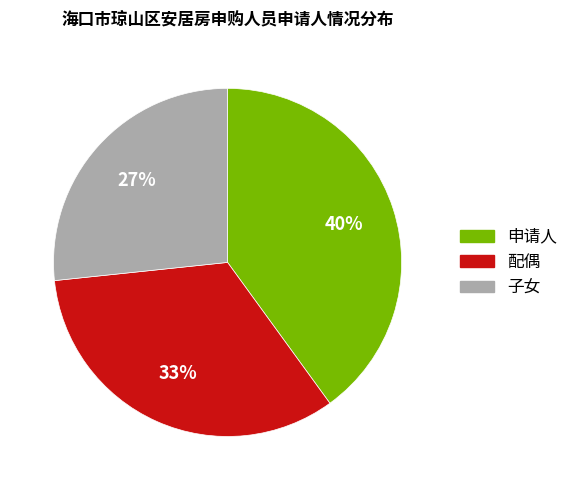

True or false: 申请人 accounts for 35% of the total.

False